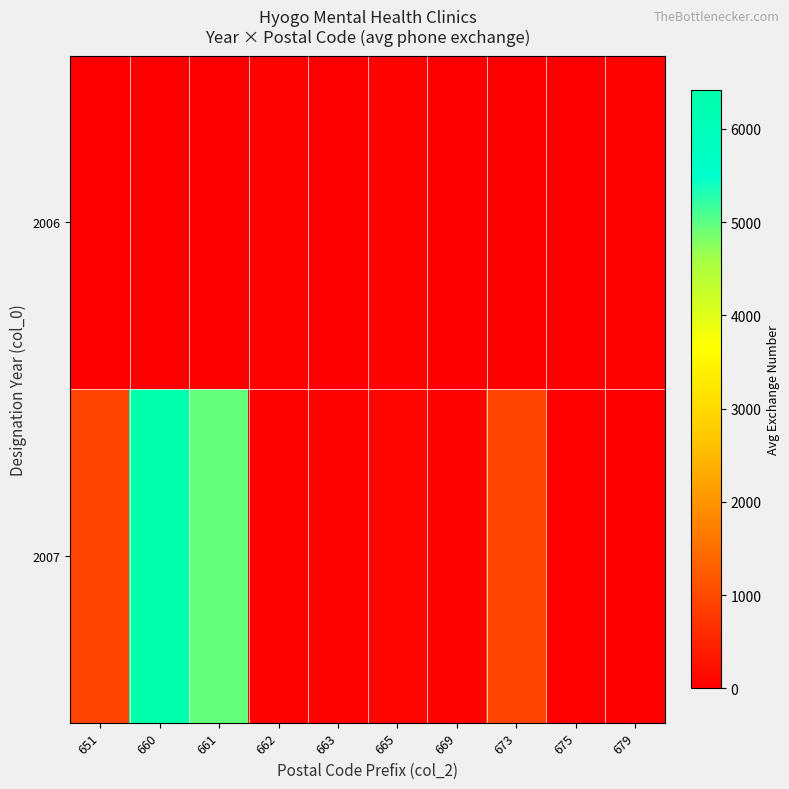

How many series are shown in this chart?

2